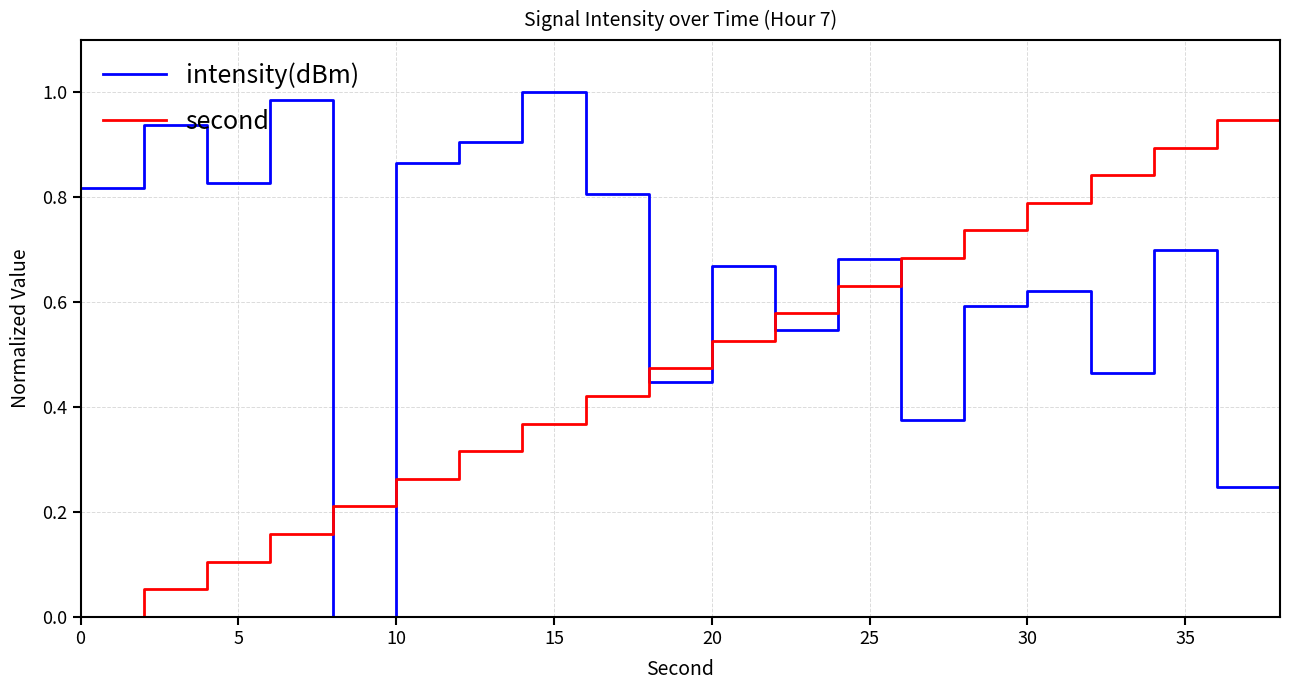

True or false: intensity(dBm) has more than 0 points higher than both neighbors.

True